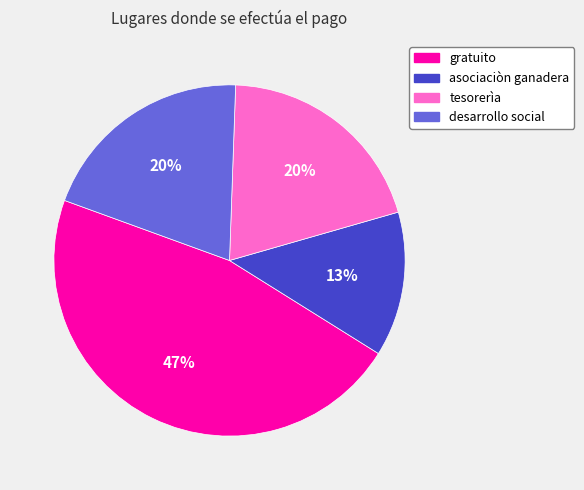

To the nearest percent, what is the average slice percentage?

25%